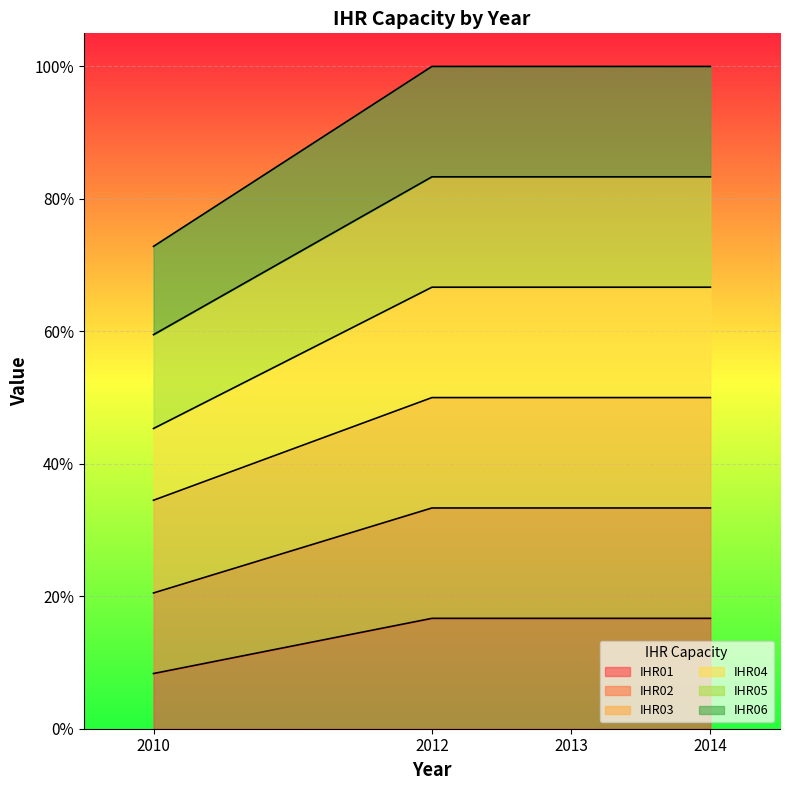

The value of IHR01 at 2014 is 16.7. True or false?

True